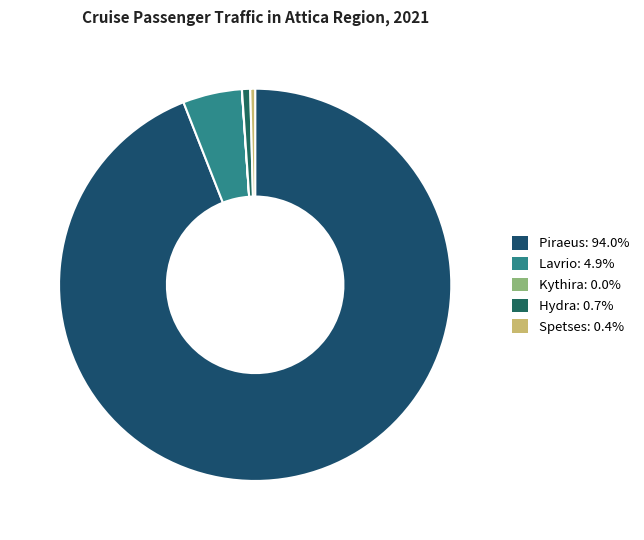

How many slices are in this pie chart?

5